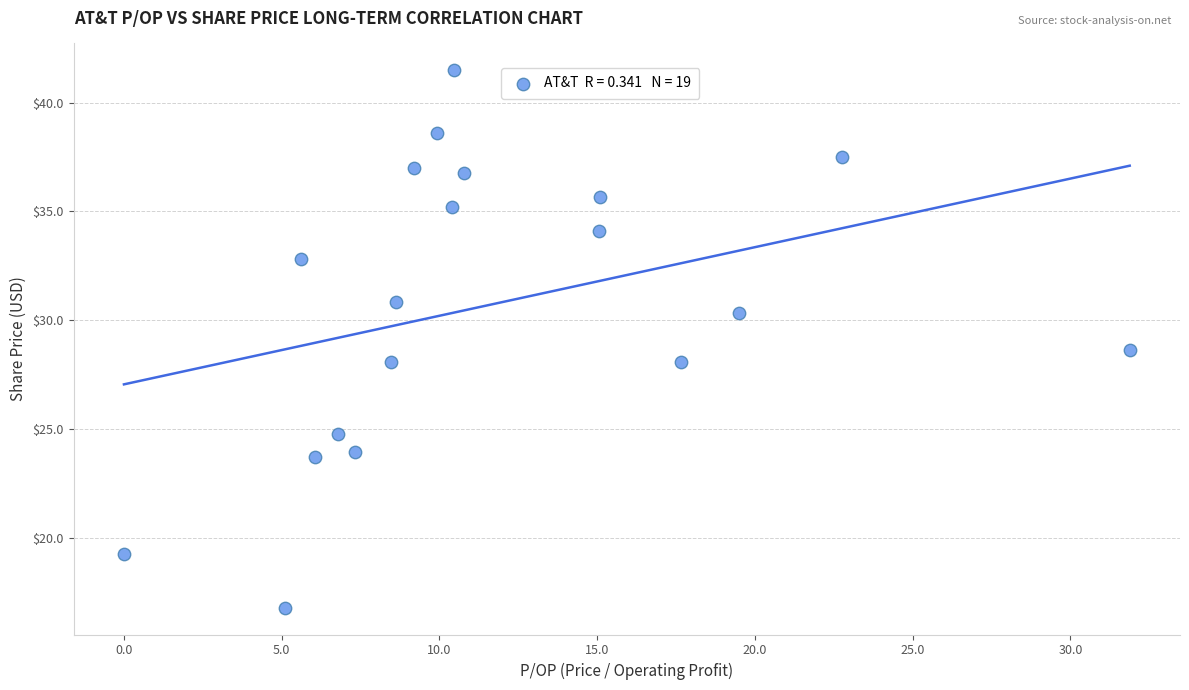

What is the range of Y values (max minus min)?

24.7